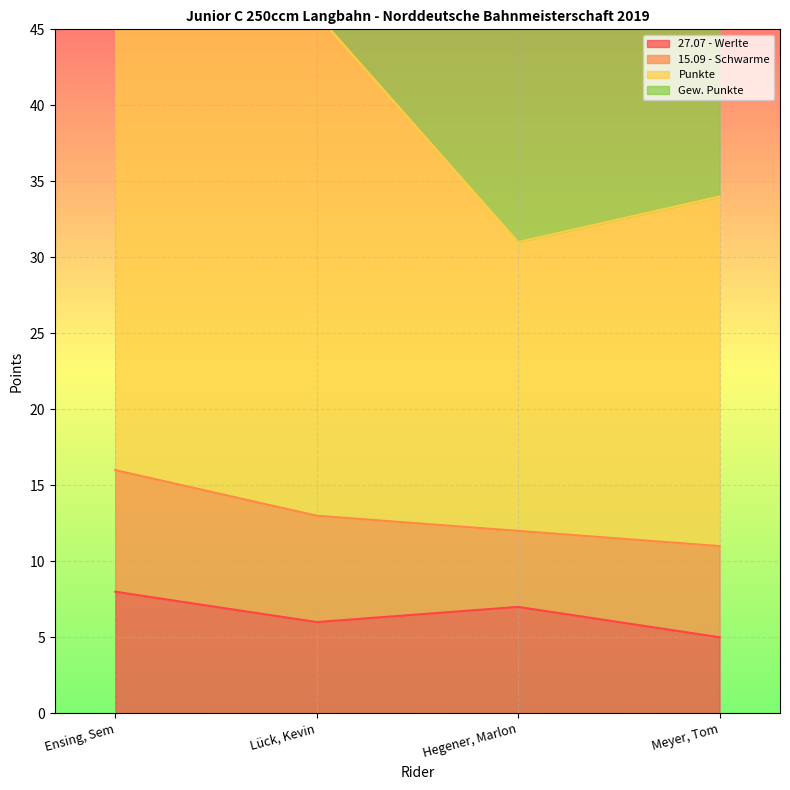

At how many categories does at least one series exceed 38?

2